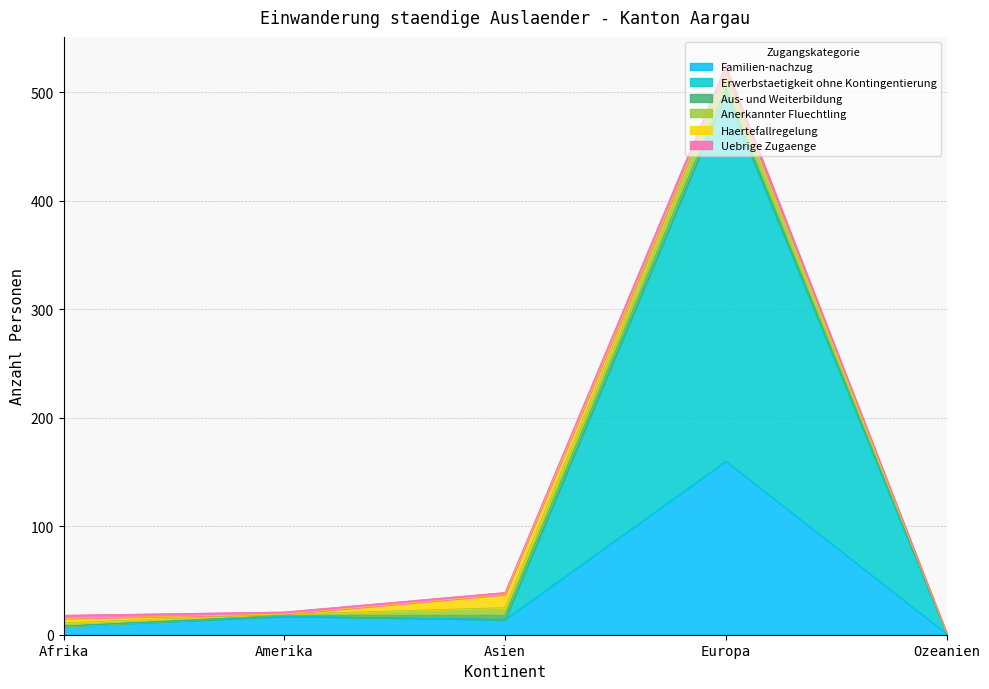

Reading left to right, what are all the values shown in this chart?

Familien-nachzug: 8	17	14	160	1
Erwerbstaetigkeit ohne Kontingentierung: 0	0	0	339	0
Aus- und Weiterbildung: 0	1	4	5	1
Anerkannter Fluechtling: 3	1	7	14	0
Haertefallregelung: 4	0	12	0	0
Uebrige Zugaenge: 3	2	2	7	0